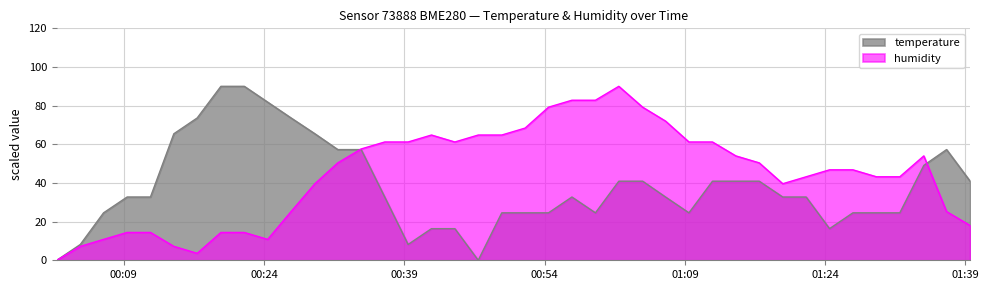

Rank the series by their average value, from highest to lowest.

humidity, temperature